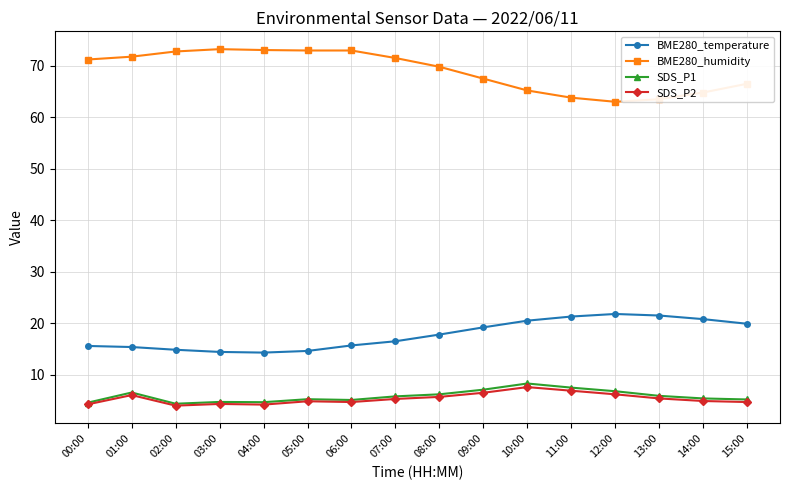

Where is the first local maximum for SDS_P1?

01:00